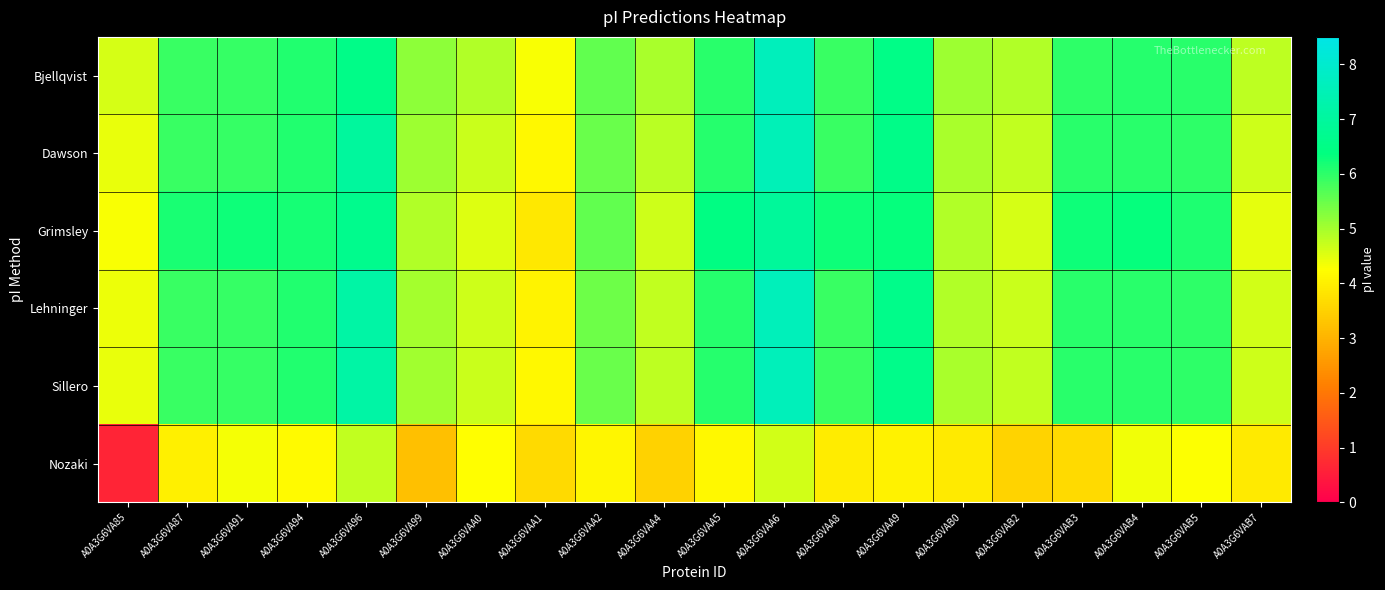

Count the number of data series in this chart.

6